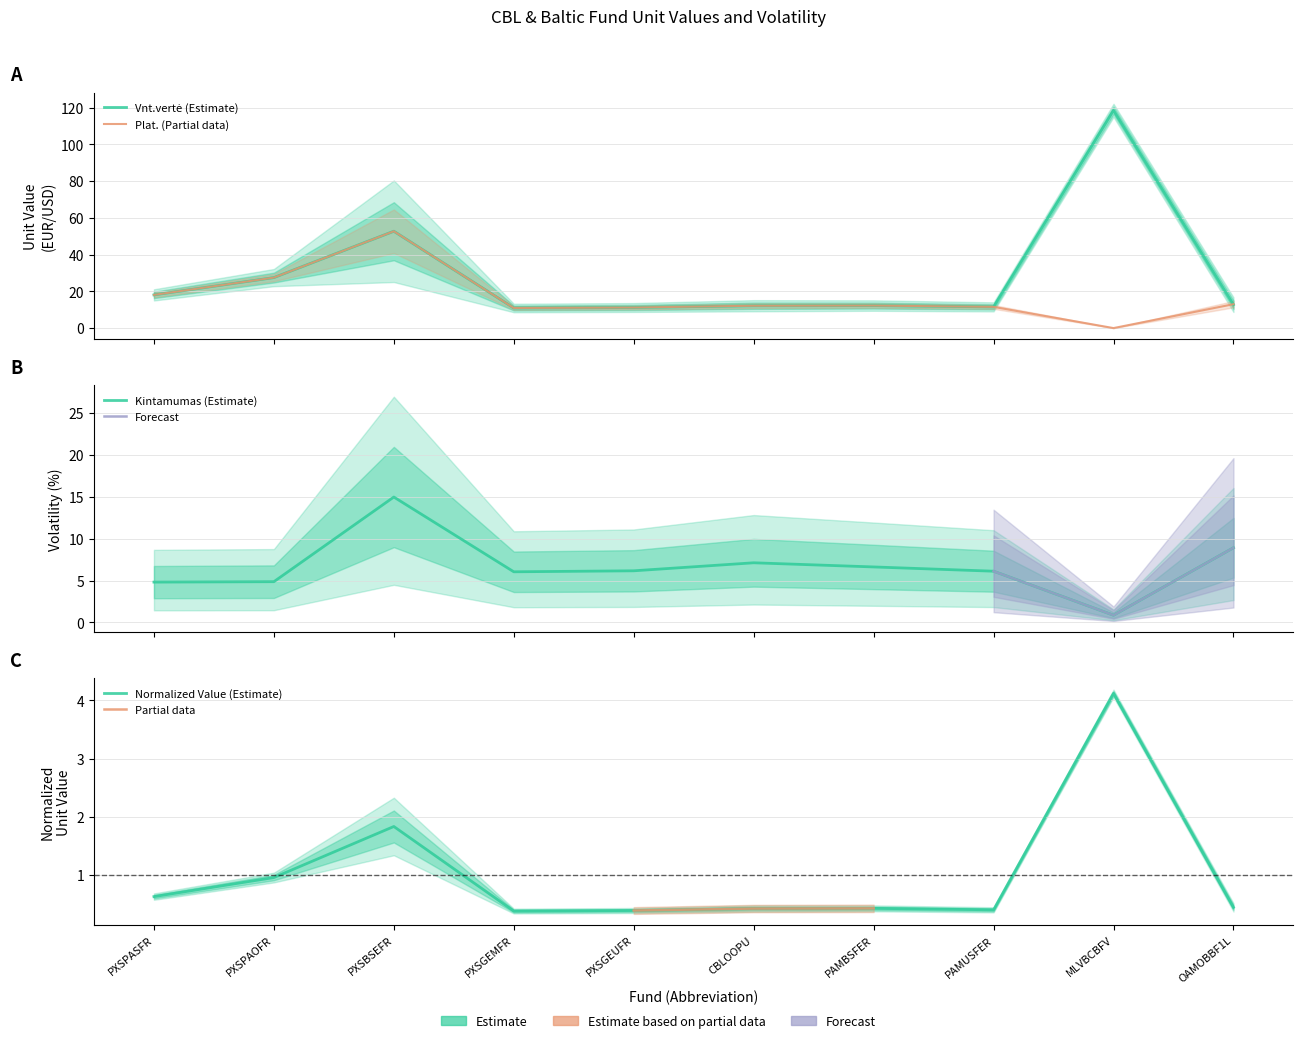

How many interior local valleys does the Vnt.vertė series have?

2